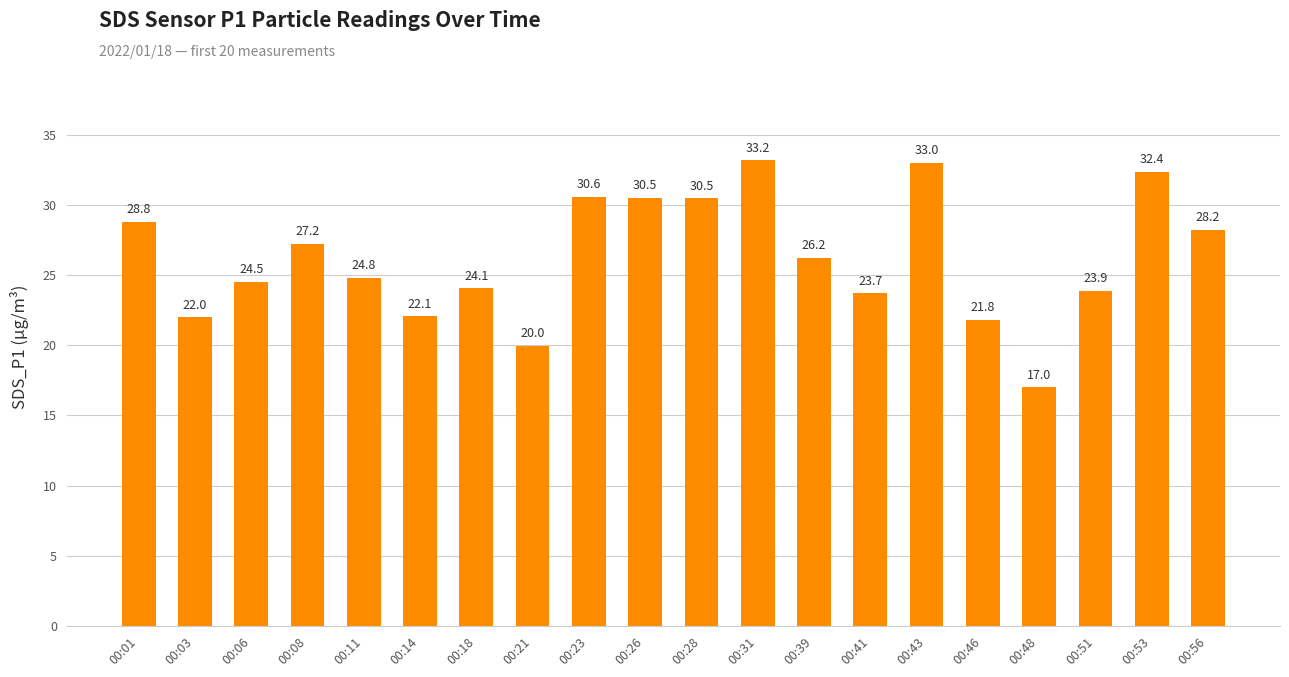

Are the bars horizontal?

No